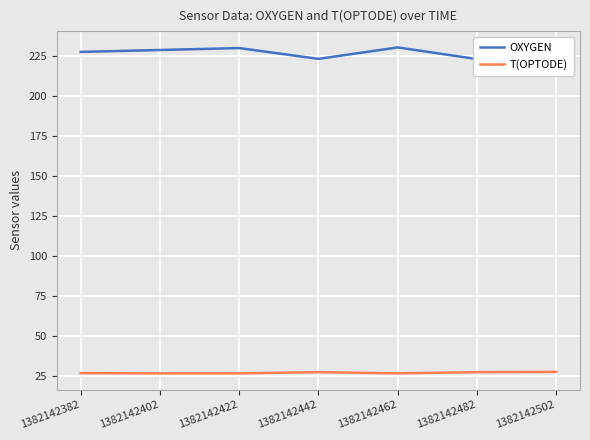

Rank the categories by OXYGEN value from lowest to highest.

1382142482, 1382142442, 1382142502, 1382142382, 1382142402, 1382142422, 1382142462